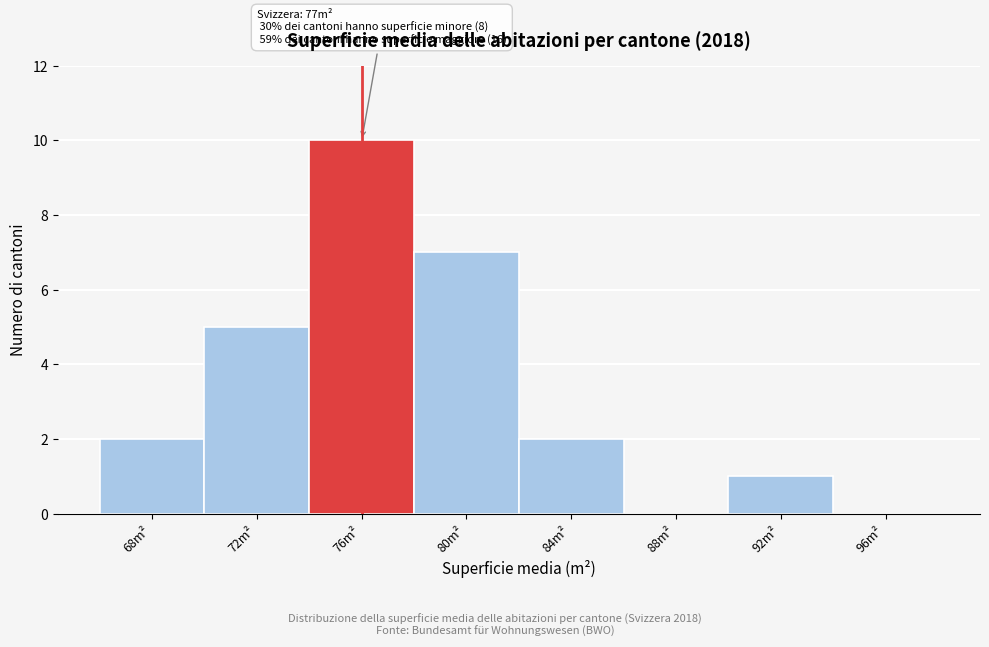

Reading left to right, transcribe all the data shown in this chart.

68m²=2	72m²=5	76m²=10	80m²=7	84m²=2	88m²=0	92m²=1	96m²=0